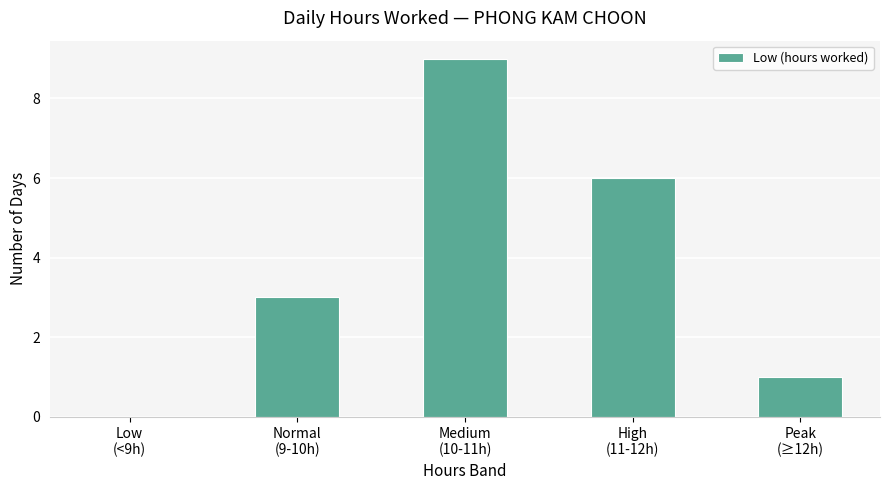

The value at High
(11-12h) is 6. True or false?

True